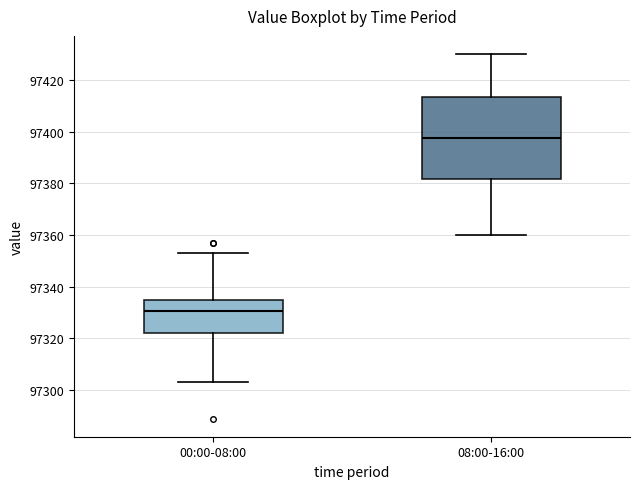

Reading left to right, transcribe this box plot: for each box, give where its median line is, the range the box spans, and where its two whiskers end, as read against the y-axis. The values are not printed on the chart, so give them approximately, as read against the axis.

00:00-08:00: median 97330, box 97322 to 97336, whiskers 97304 to 97354
08:00-16:00: median 97398, box 97382 to 97414, whiskers 97360 to 97430